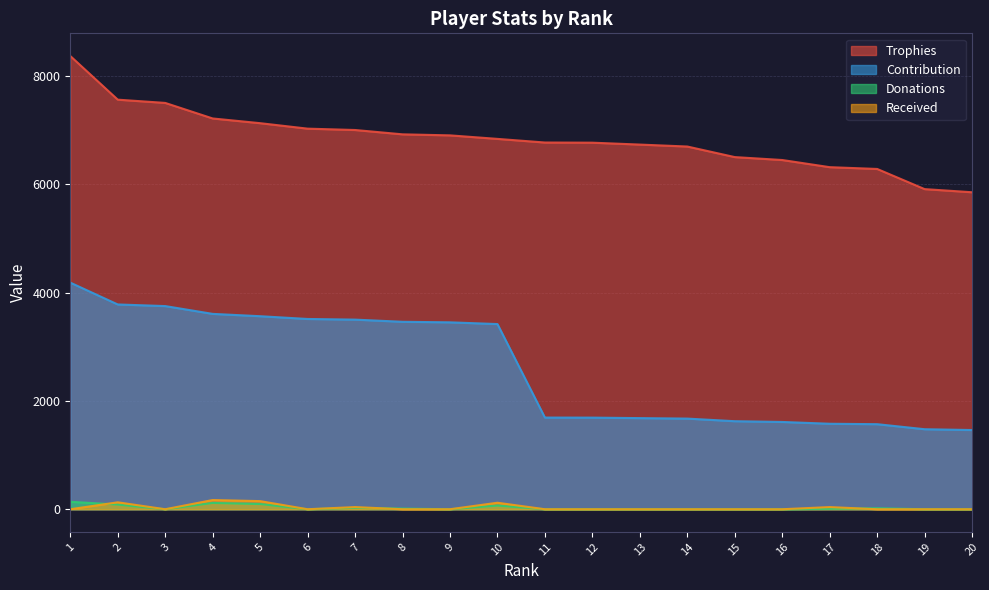

Which series has the widest spread of values?

Contribution